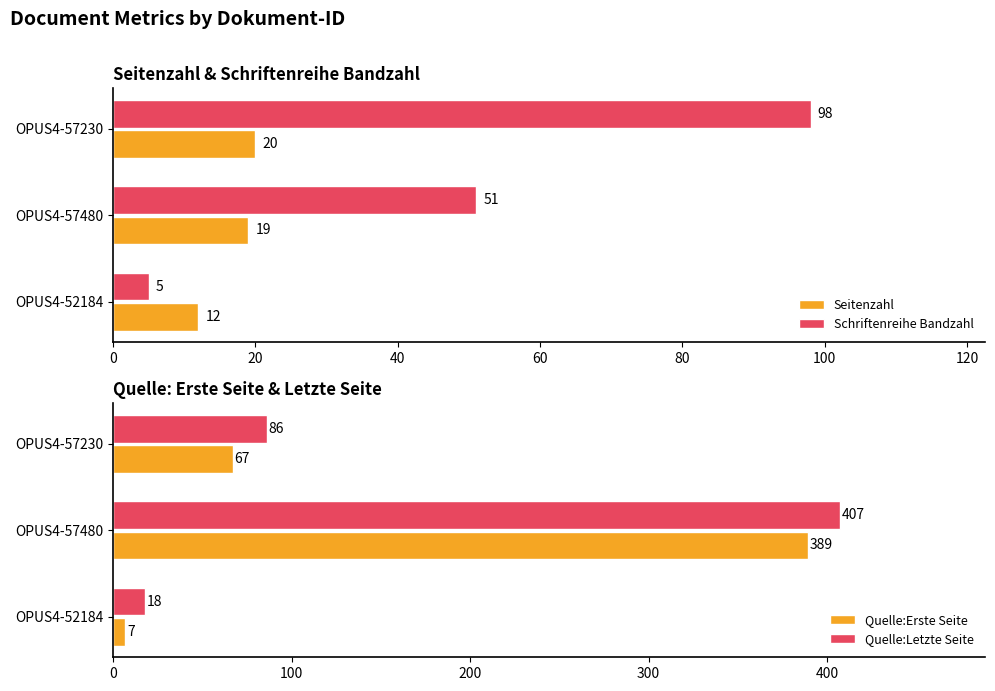

What are all the series names shown in the legend?

Seitenzahl, Schriftenreihe Bandzahl, Quelle:Erste Seite, Quelle:Letzte Seite